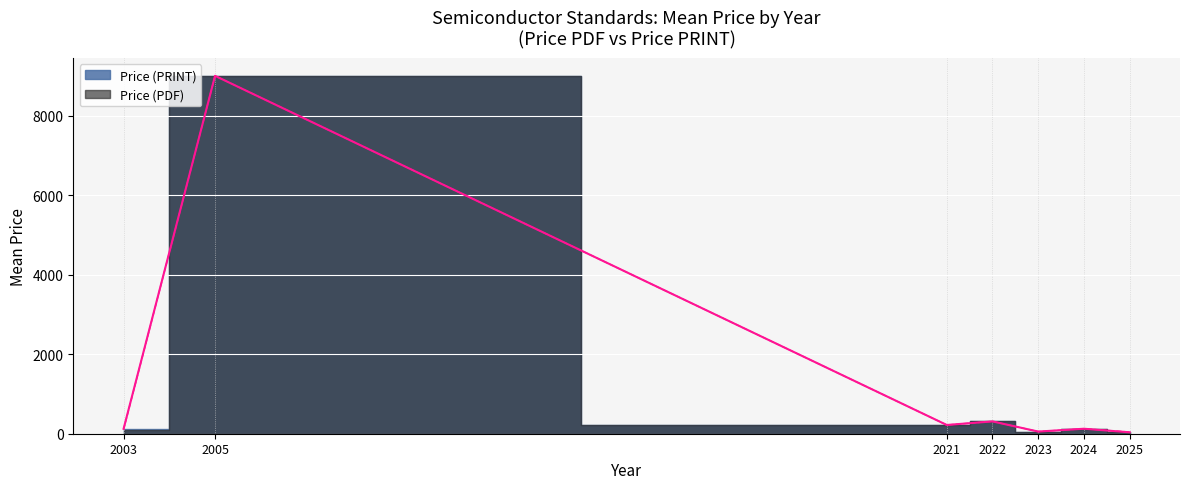

True or false: Price (PDF) and Price (PRINT) cross at least once.

False